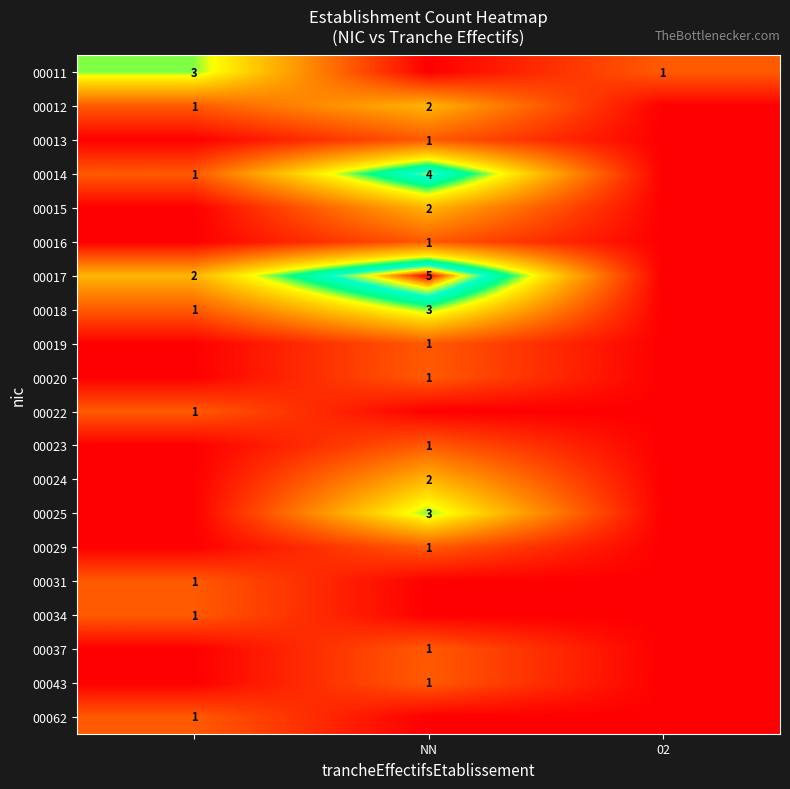

What is the greatest value displayed?

5